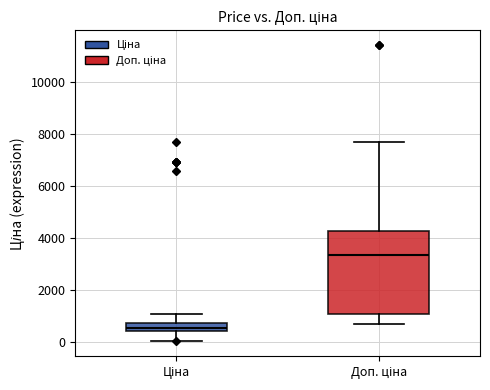

Where is the lower edge of the box for Доп. ціна on the y-axis? The values are not printed on the chart, so give them approximately, as read against the axis.

1000